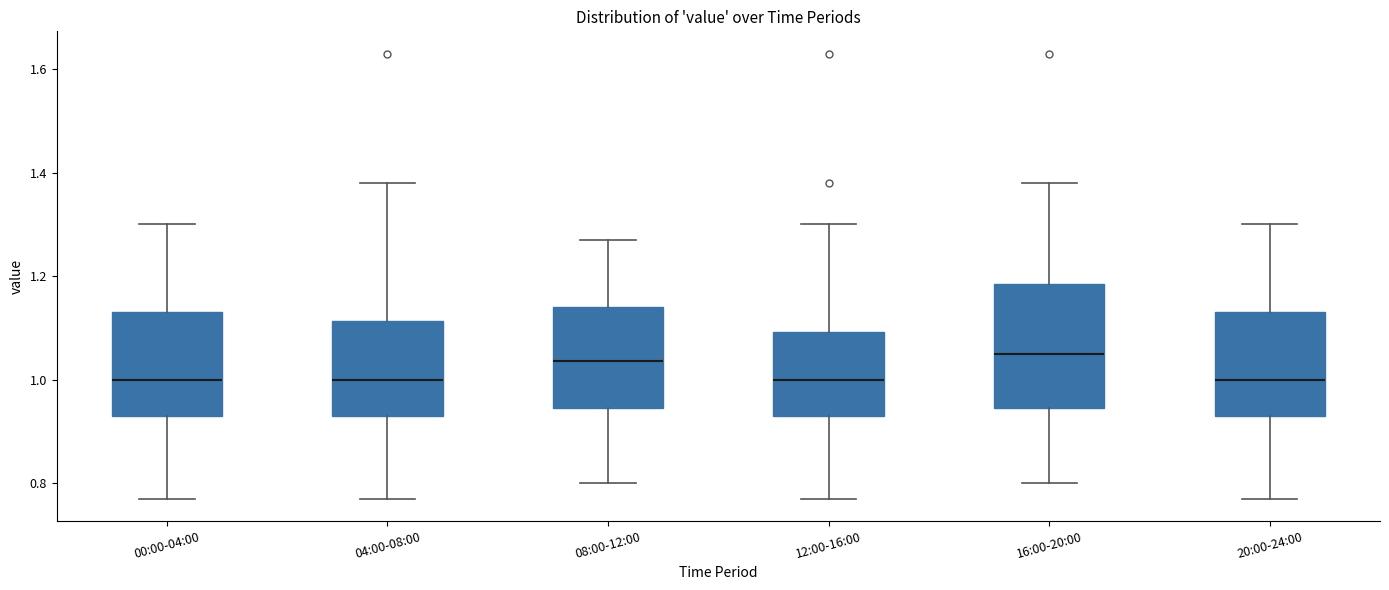

Comparing the boxes themselves (not the whiskers), which one is the tallest?

16:00-20:00